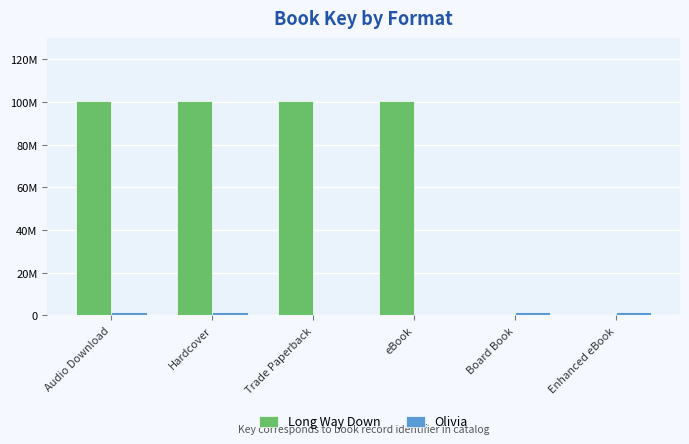

Is it true that Olivia equals 2631101 at Hardcover?

False